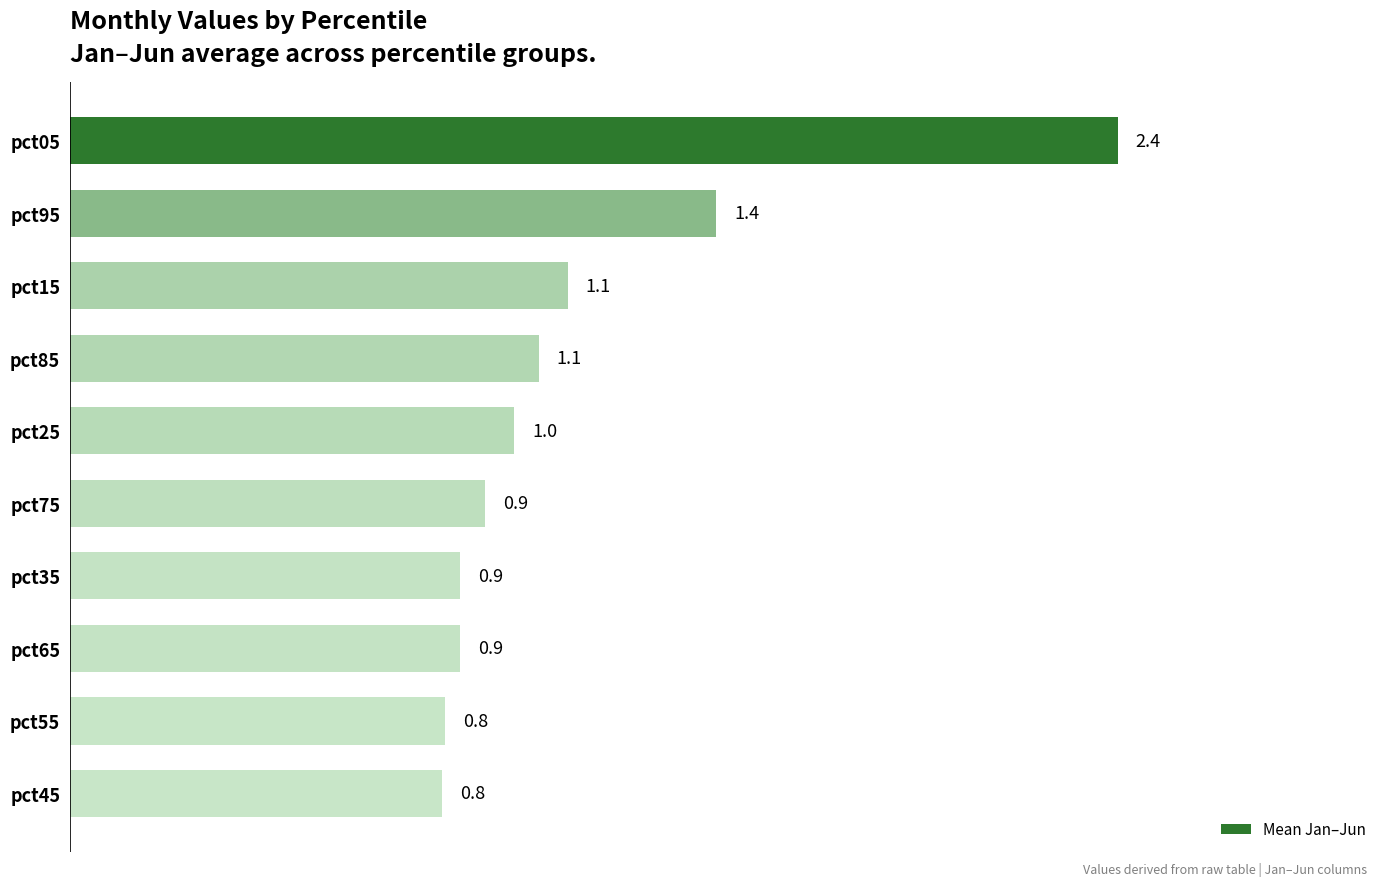

What is the smallest value displayed?

0.8